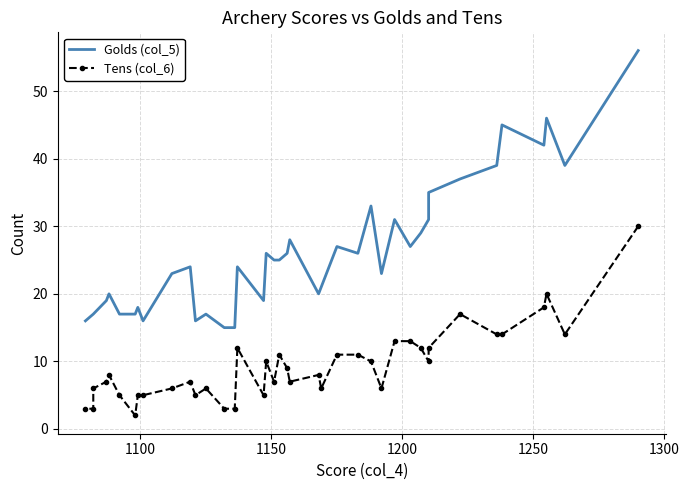

What are all the series names shown in the legend?

Golds (col_5), Tens (col_6)